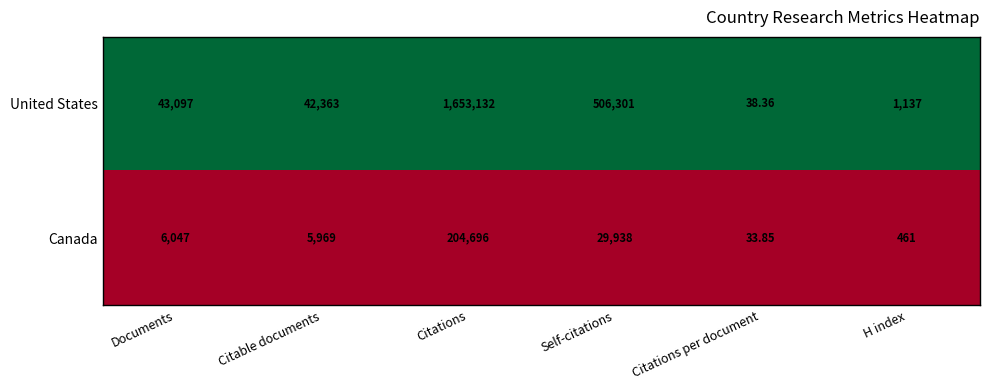

What is the total value across all series at Citable documents?

48332.0